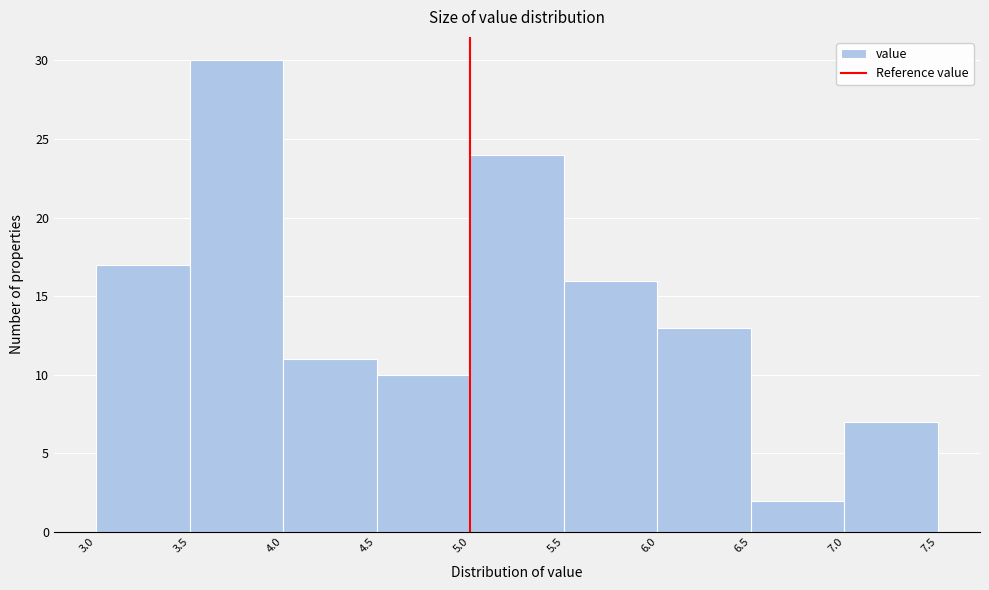

Reading left to right, list every bar in this chart as the range it spans on the x-axis followed by its height. The values are not printed on the chart, so give them approximately, as read against the axis.

3.0 to 3.5: 17
3.5 to 4.0: 30
4.0 to 4.5: 11
4.5 to 5.0: 10
5.0 to 5.5: 24
5.5 to 6.0: 16
6.0 to 6.5: 13
6.5 to 7.0: 2
7.0 to 7.5: 7